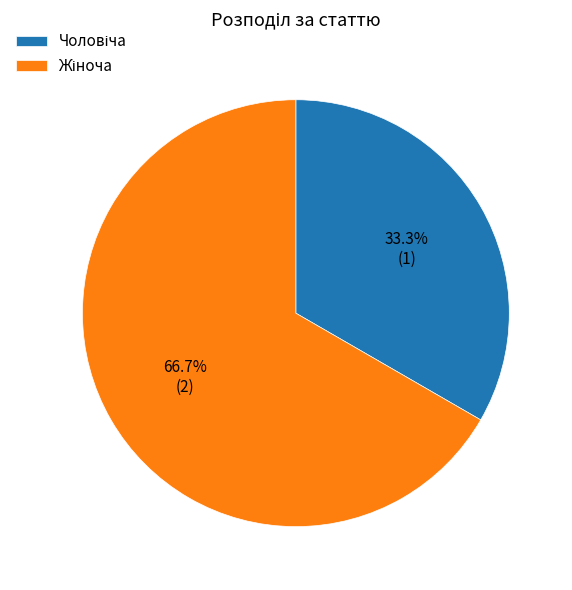

Does any single category account for the majority?

Yes